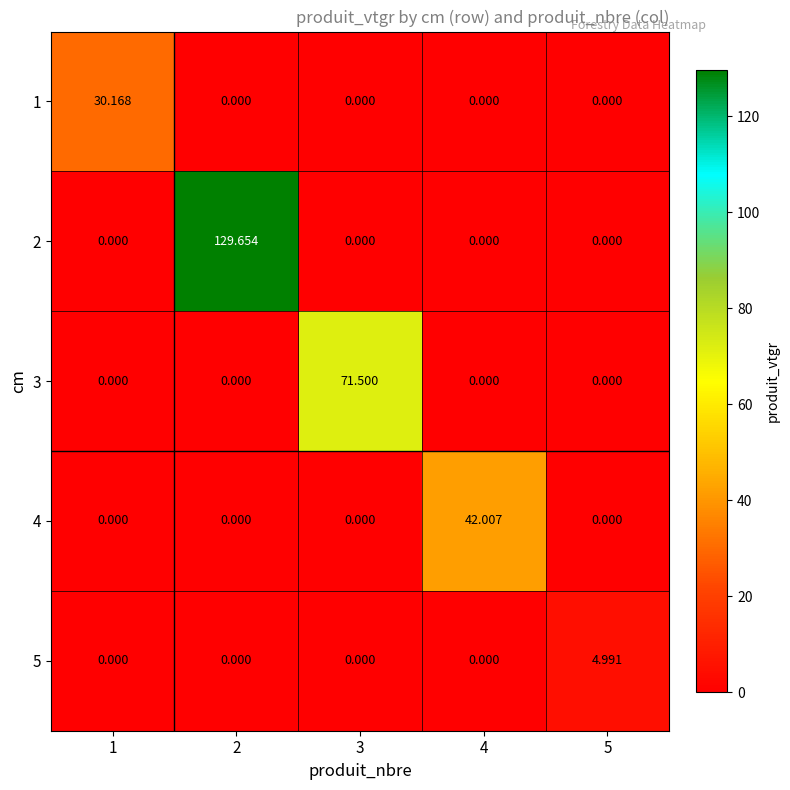

Which category has the highest value across all series?

2